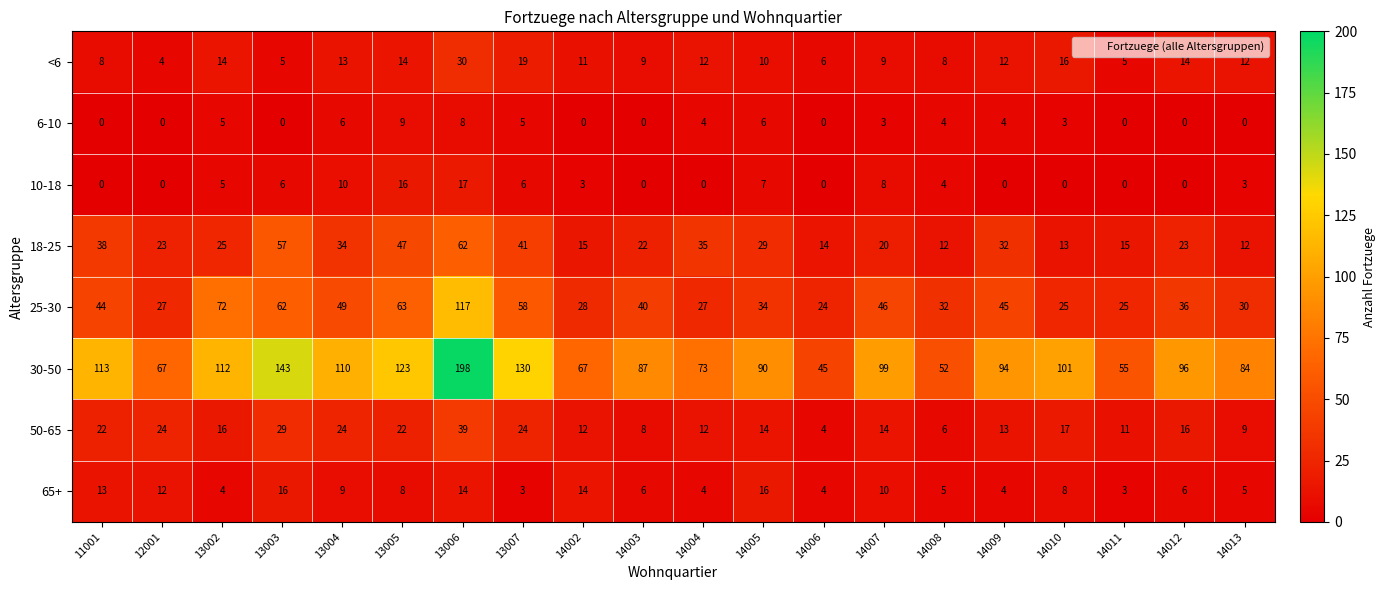

Read the <6 value at 14007, to the nearest 5.

10